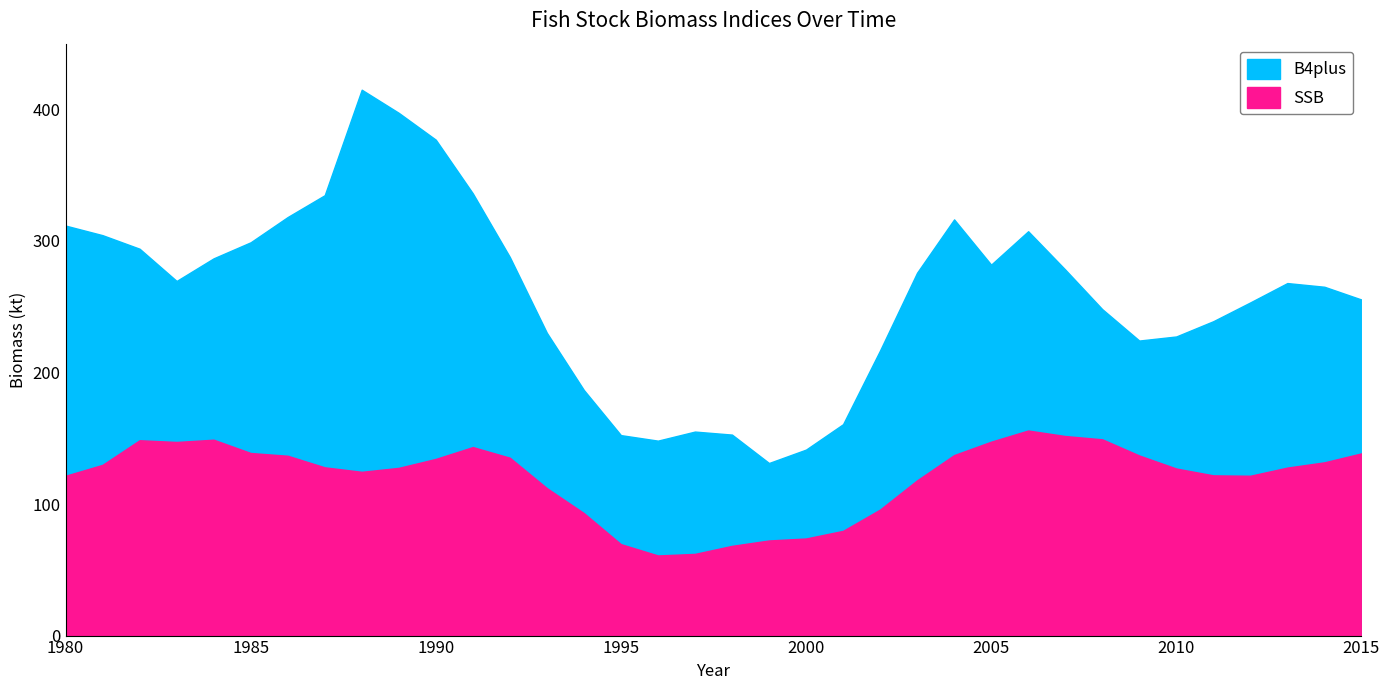

How many data points in SSB are less than 127?

15